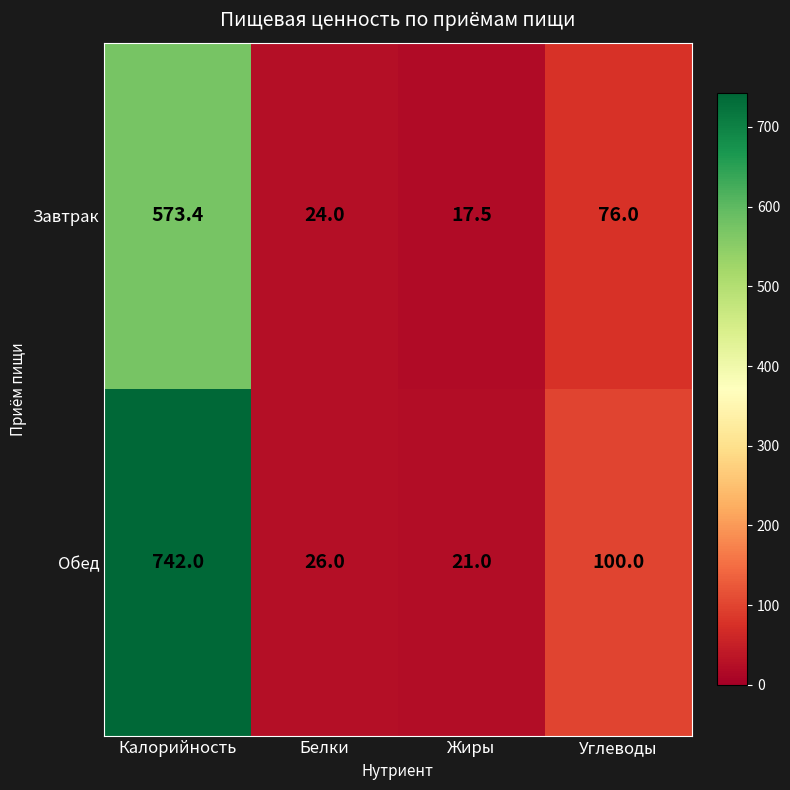

Count the number of data series in this chart.

2